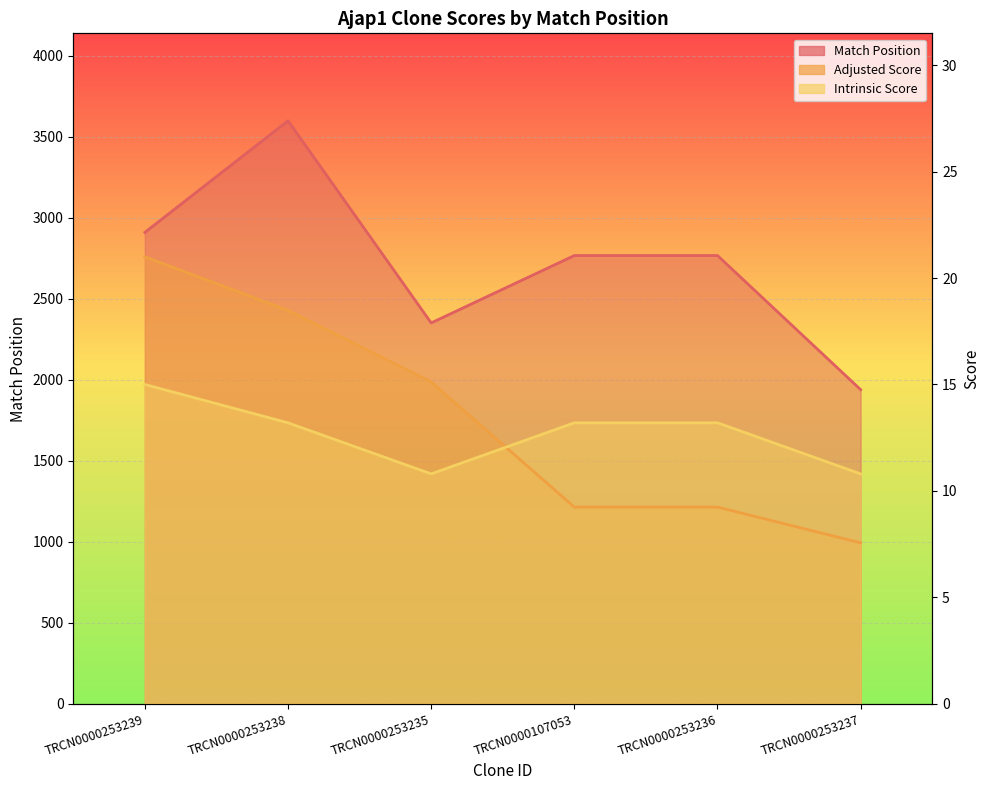

Which series ends up on top after the final intersection of Adjusted Score and Intrinsic Score?

Intrinsic Score